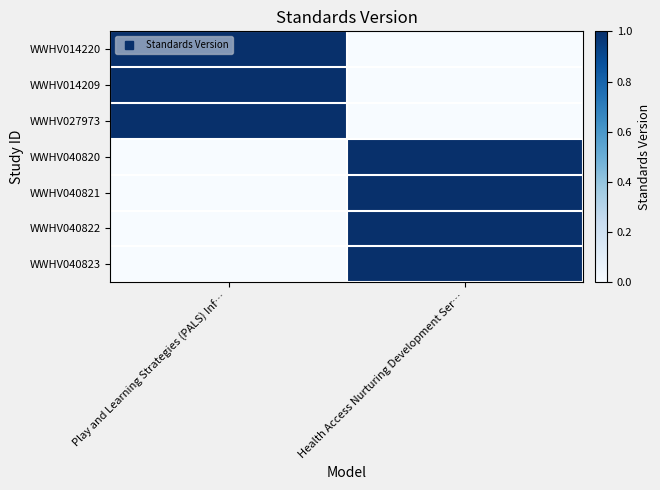

Which category has the lowest value across all series?

Health Access Nurturing Development Ser…